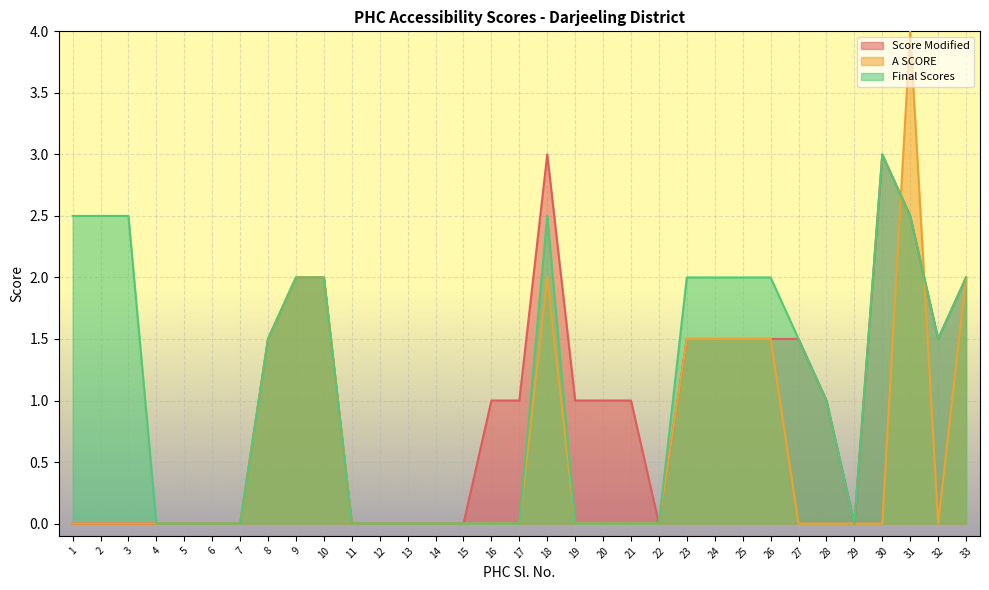

Which category has the highest value in the Final Scores series?

30